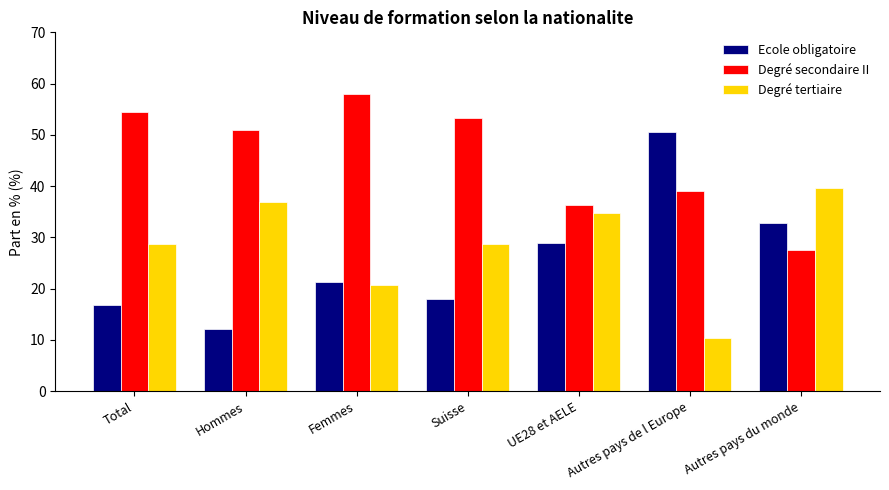

At which label does Degré secondaire II reach its peak?

Femmes